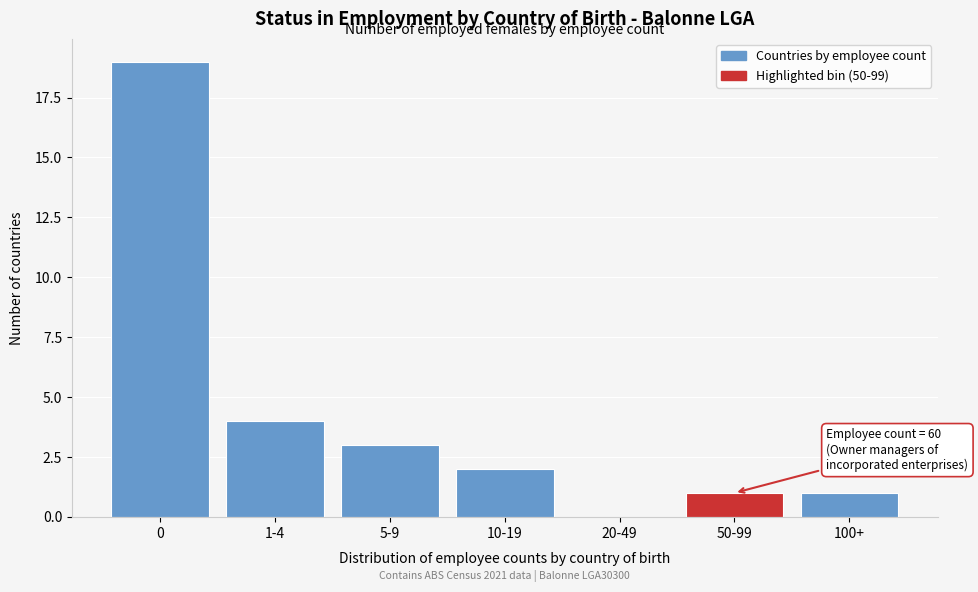

Reading left to right, transcribe all the data shown in this chart.

0=19	1-4=4	5-9=3	10-19=2	20-49=0	50-99=1	100+=1